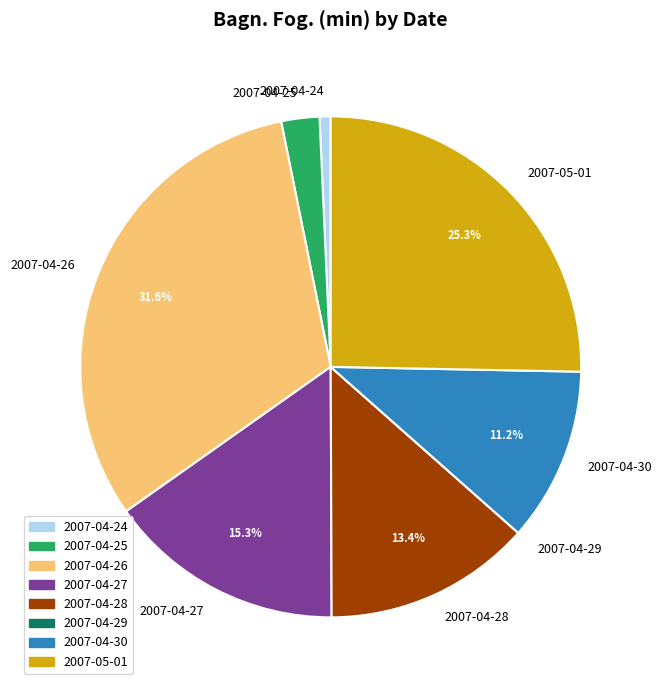

Does any single category account for the majority?

No